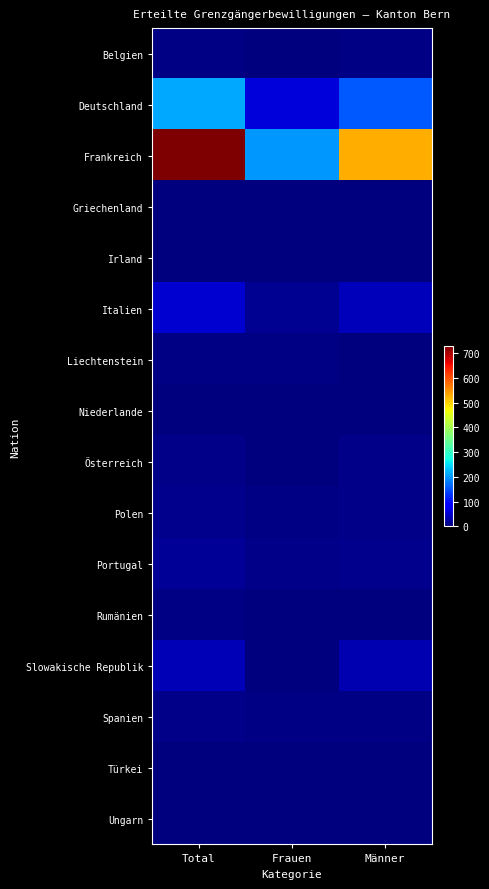

Which series has the largest total across all categories?

Frankreich